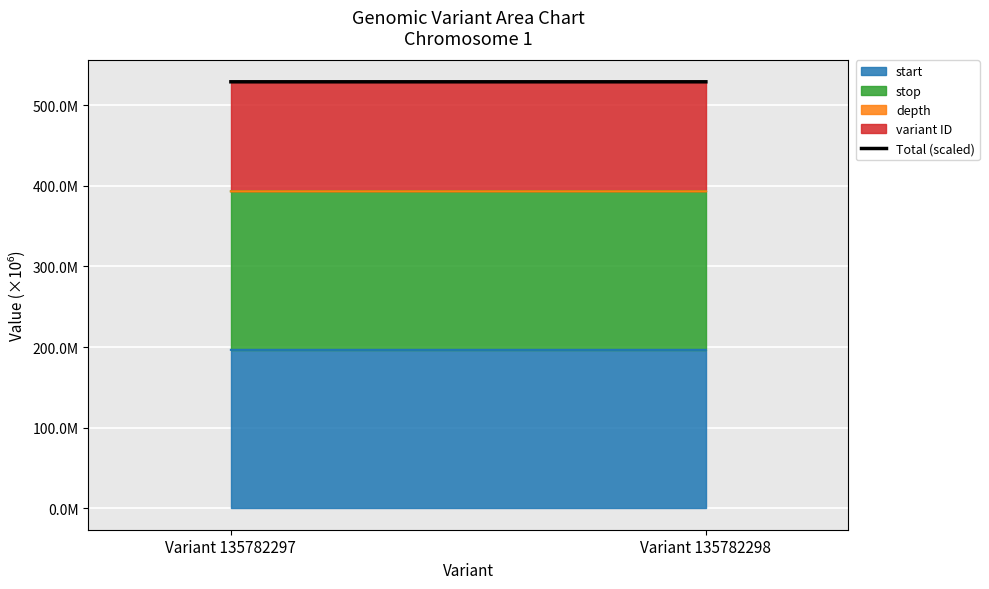

Rank the categories by value from lowest to highest.

Variant 135782297, Variant 135782298